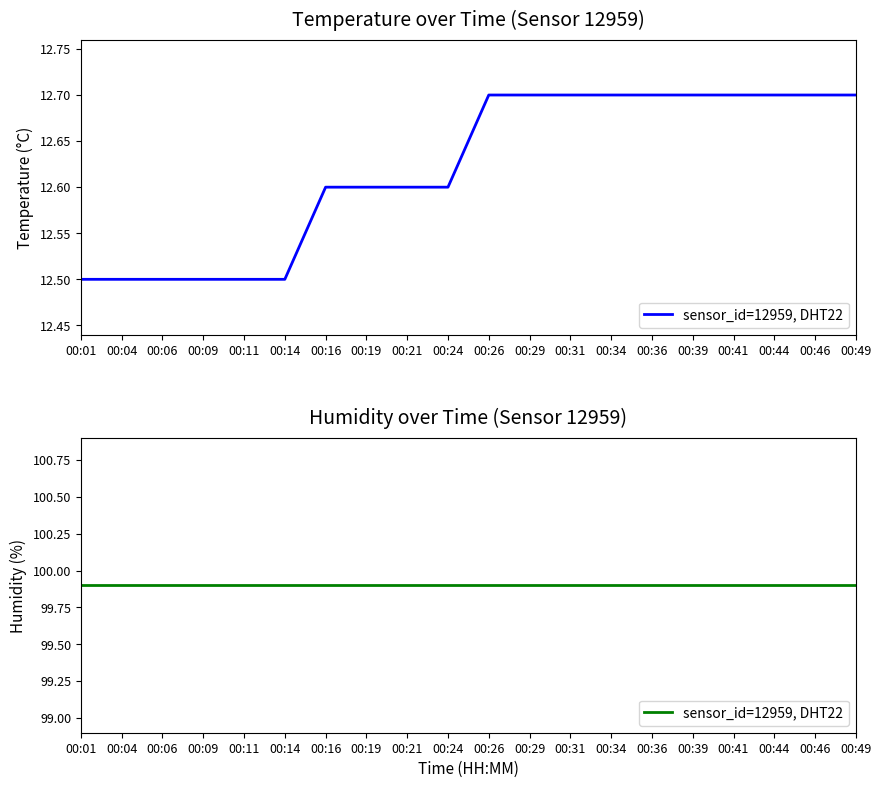

Rank the categories by value from lowest to highest.

00:01, 00:04, 00:06, 00:09, 00:11, 00:14, 00:16, 00:19, 00:21, 00:24, 00:26, 00:29, 00:31, 00:34, 00:36, 00:39, 00:41, 00:44, 00:46, 00:49